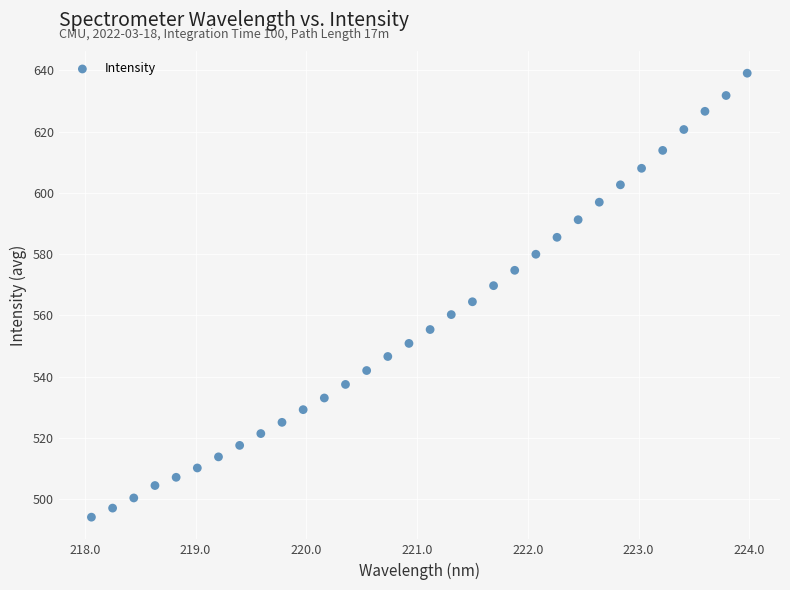

What is the range of X values (max minus min)?

5.9